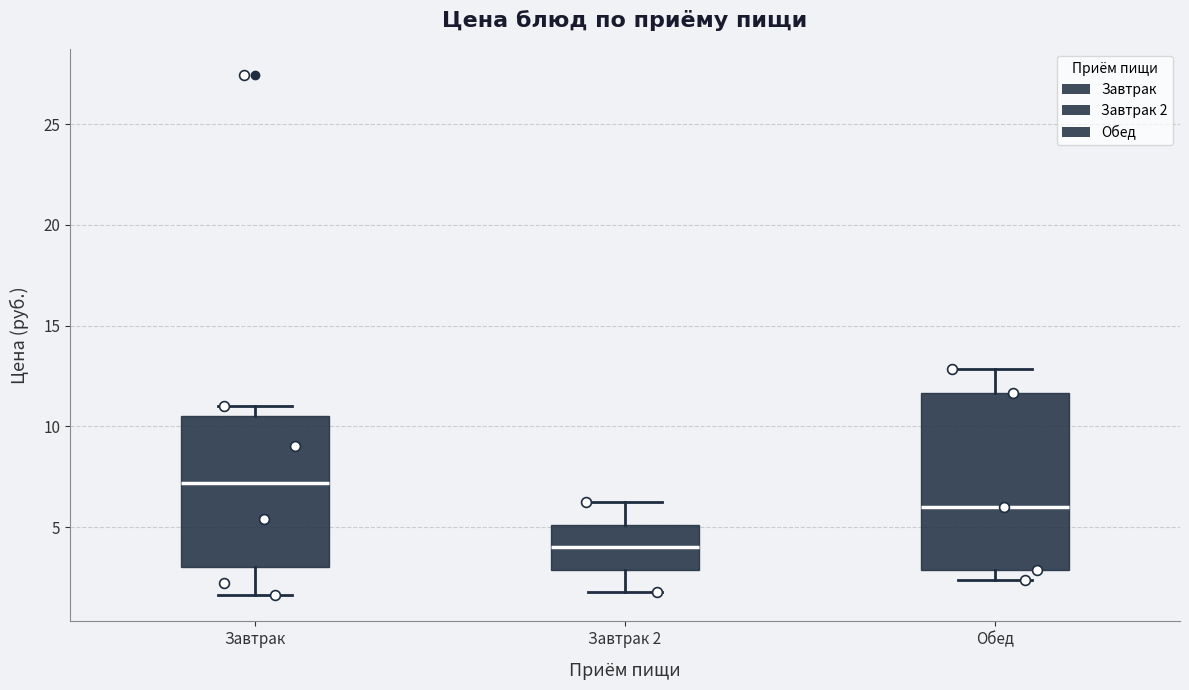

Comparing the boxes themselves (not the whiskers), which one is the tallest?

Обед